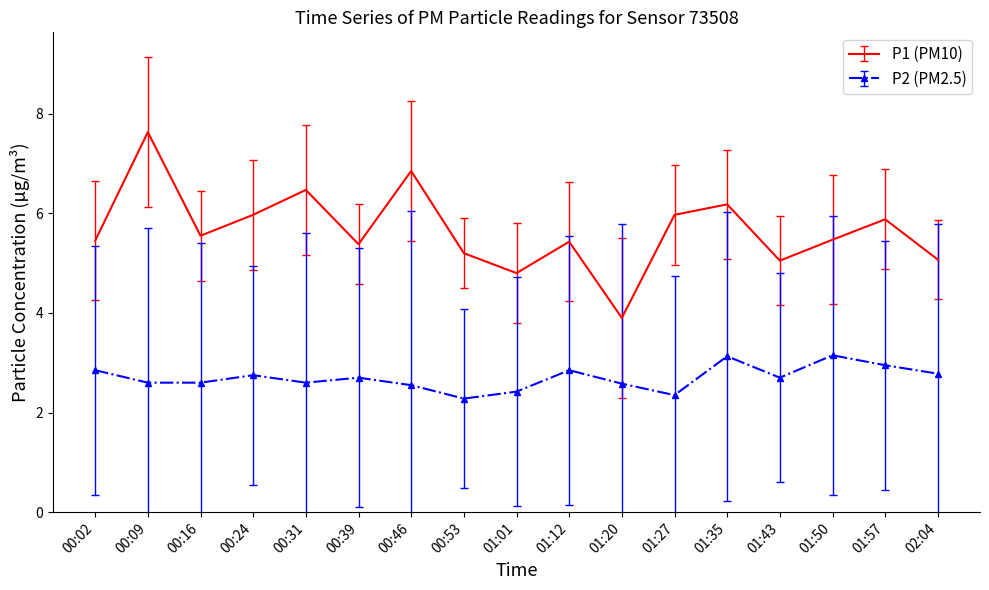

Rank the series by their average value, from highest to lowest.

P1 (PM10), P2 (PM2.5)